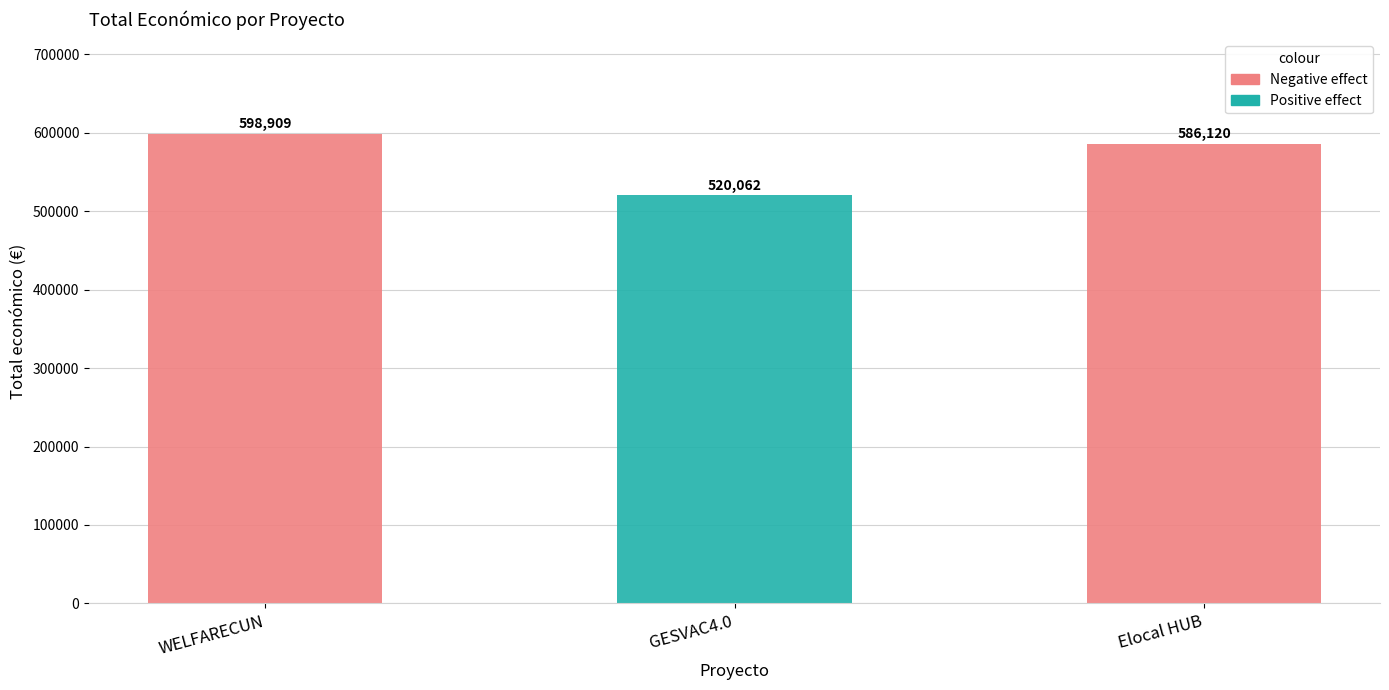

Reading left to right, transcribe all the data shown in this chart.

598909	520062	586120